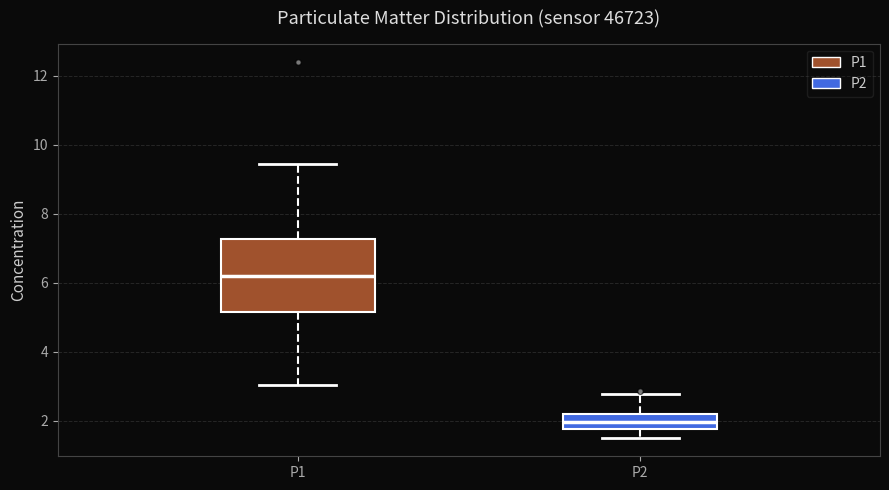

Where is the upper edge of the box for P1 on the y-axis? The values are not printed on the chart, so give them approximately, as read against the axis.

7.2